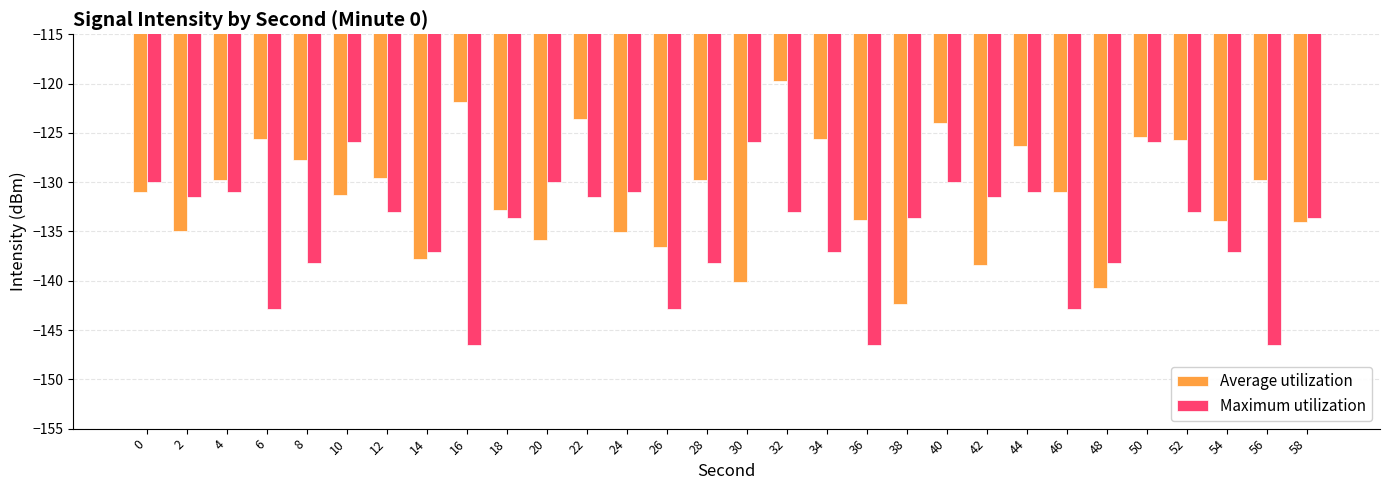

Rank the series by their average value, from highest to lowest.

Average utilization, Maximum utilization